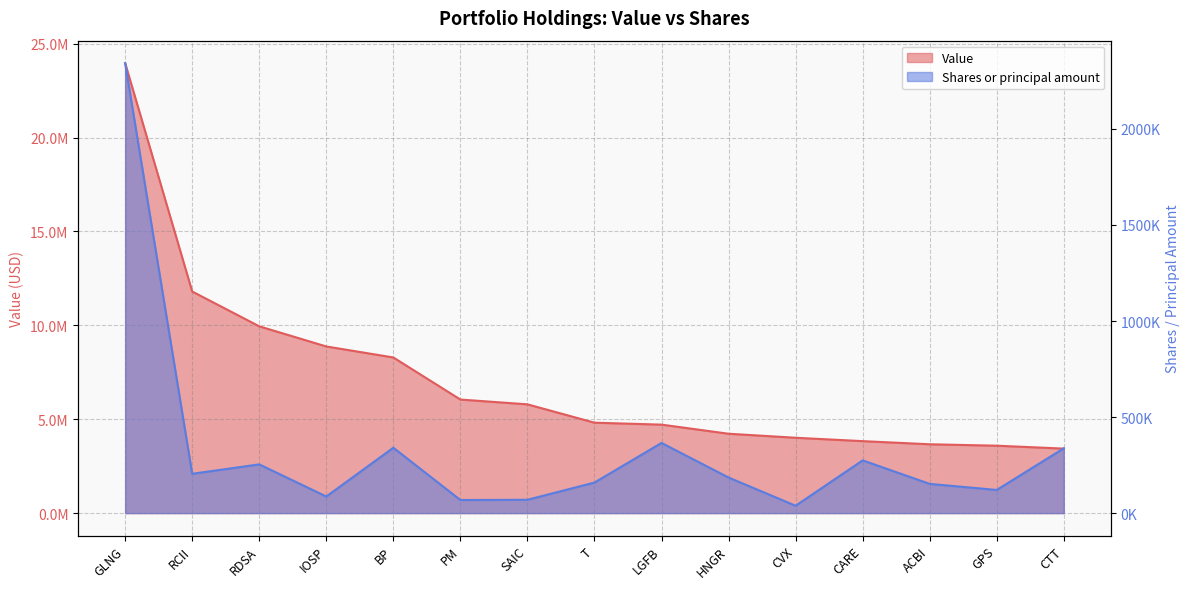

Is it true that Shares or principal amount equals 91851 at RCII?

False